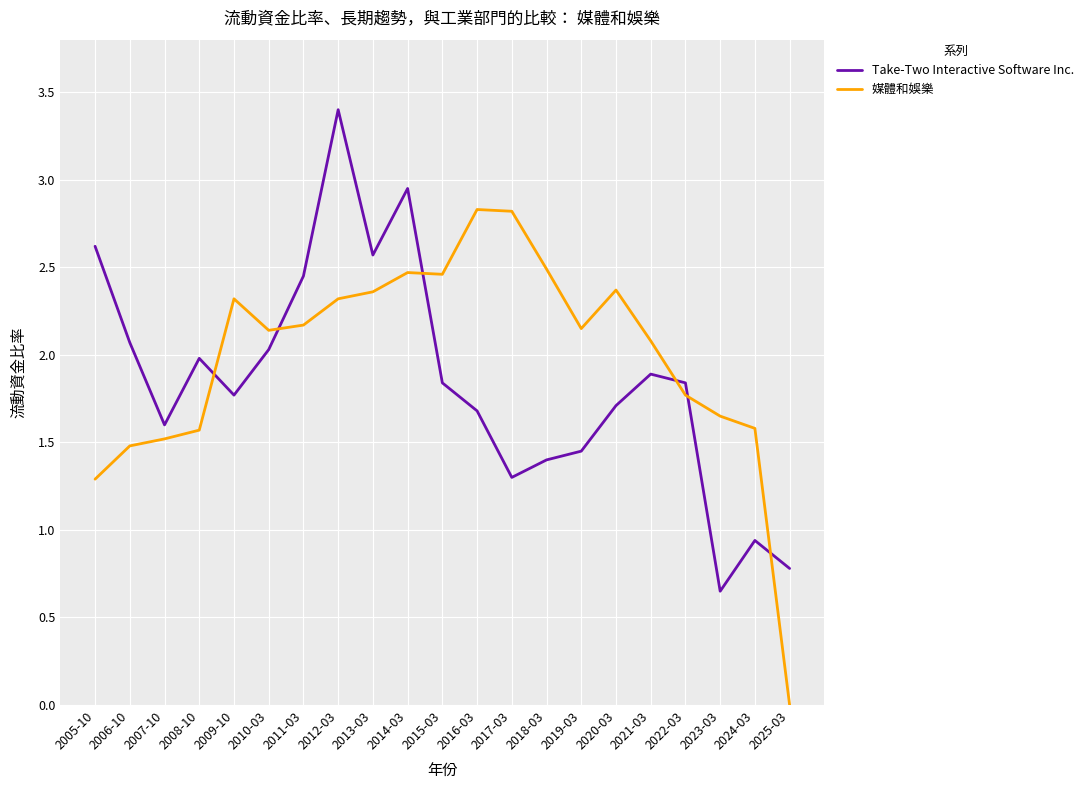

Read the Take-Two Interactive Software Inc. value at 2012-03.

3.4